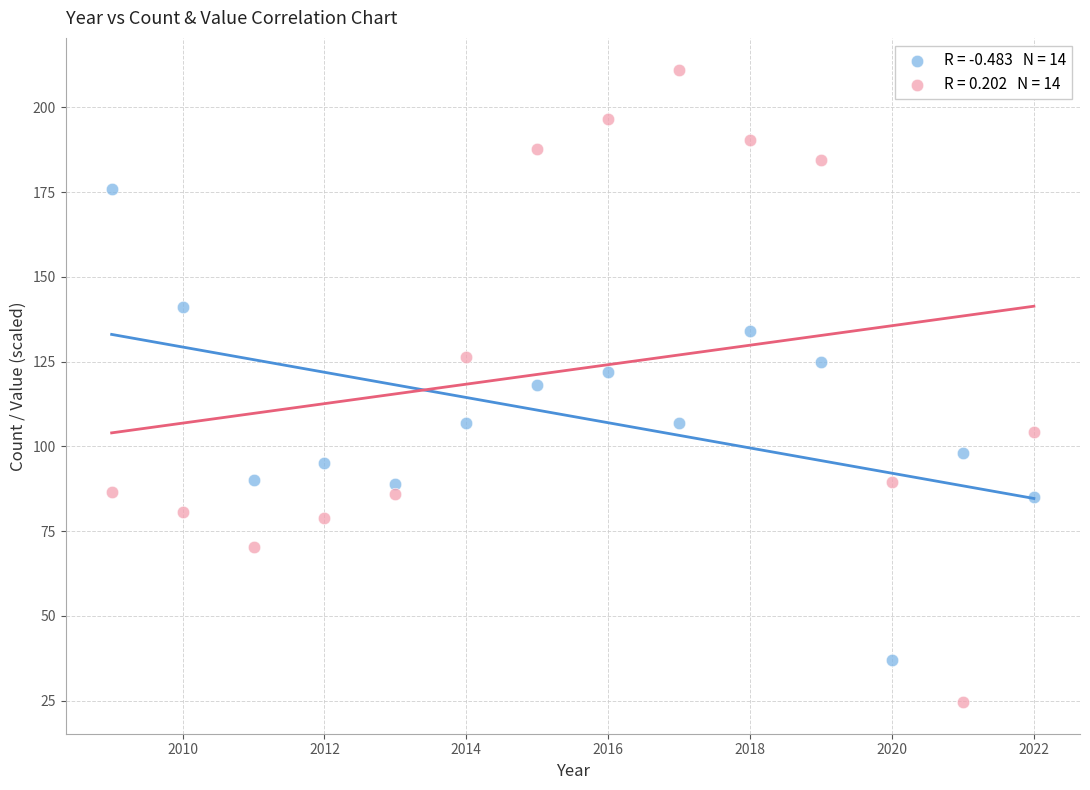

Across all data points, what is the range of X values (max minus min)?

13.0